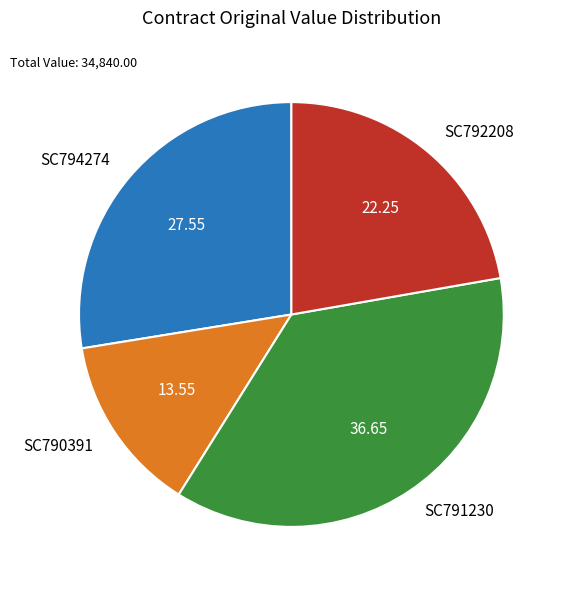

Combined, do SC792208 and SC791230 account for over 50%?

Yes